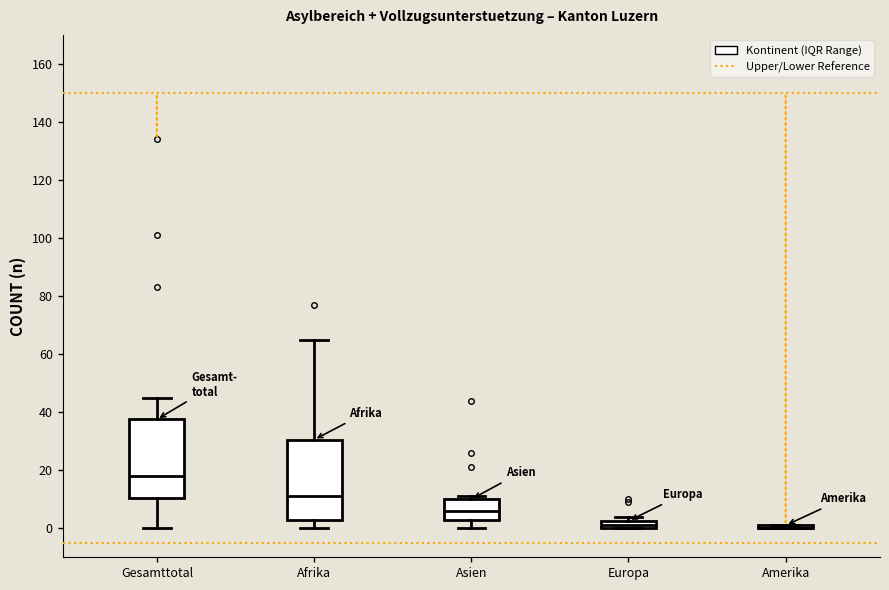

Where does the upper whisker of the box for Gesamttotal end on the y-axis? The values are not printed on the chart, so give them approximately, as read against the axis.

46